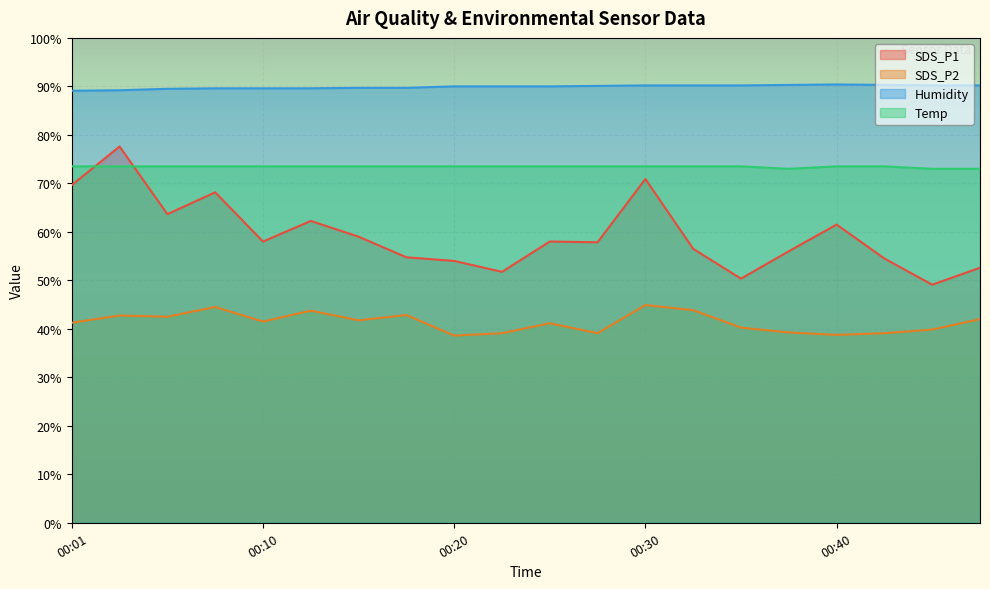

What is the maximum value for Humidity?

90.4